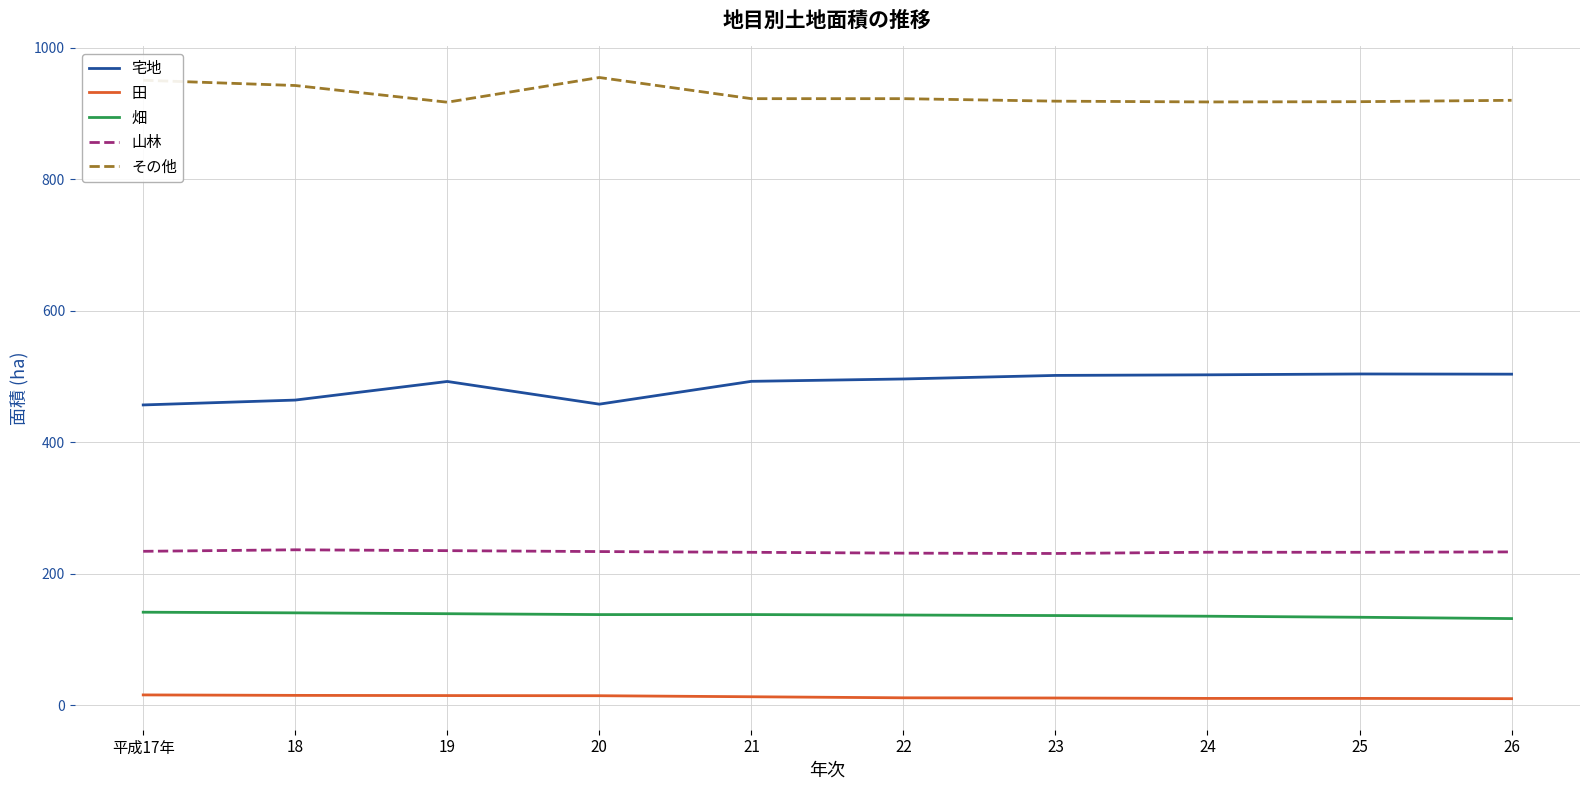

What is the lowest value of the 山林 series?

230.5